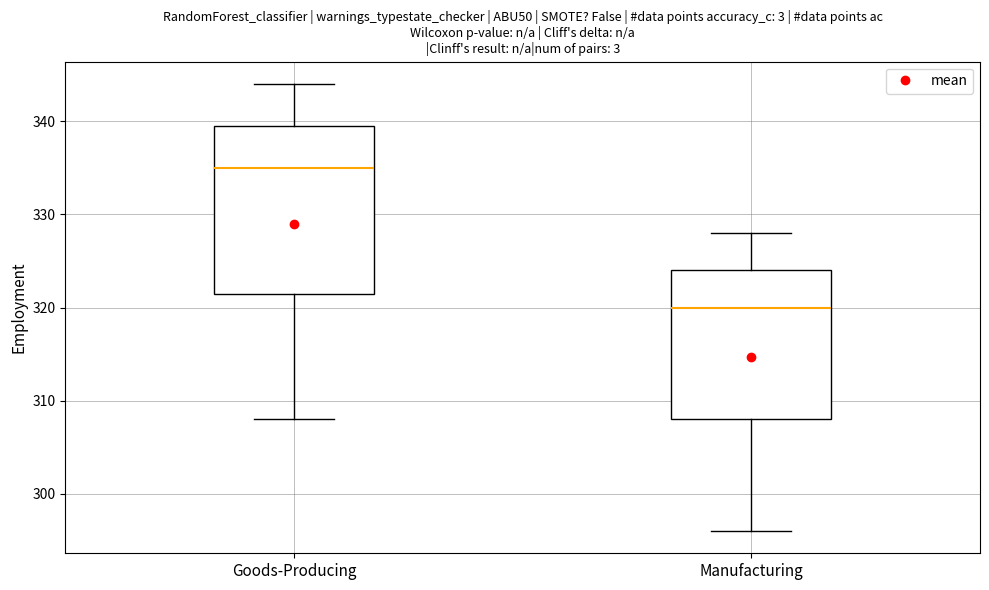

Which box's median line is the lowest?

Manufacturing